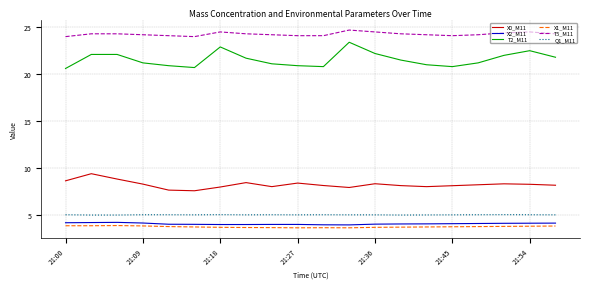

What is the maximum value for X2_M11?

4.2